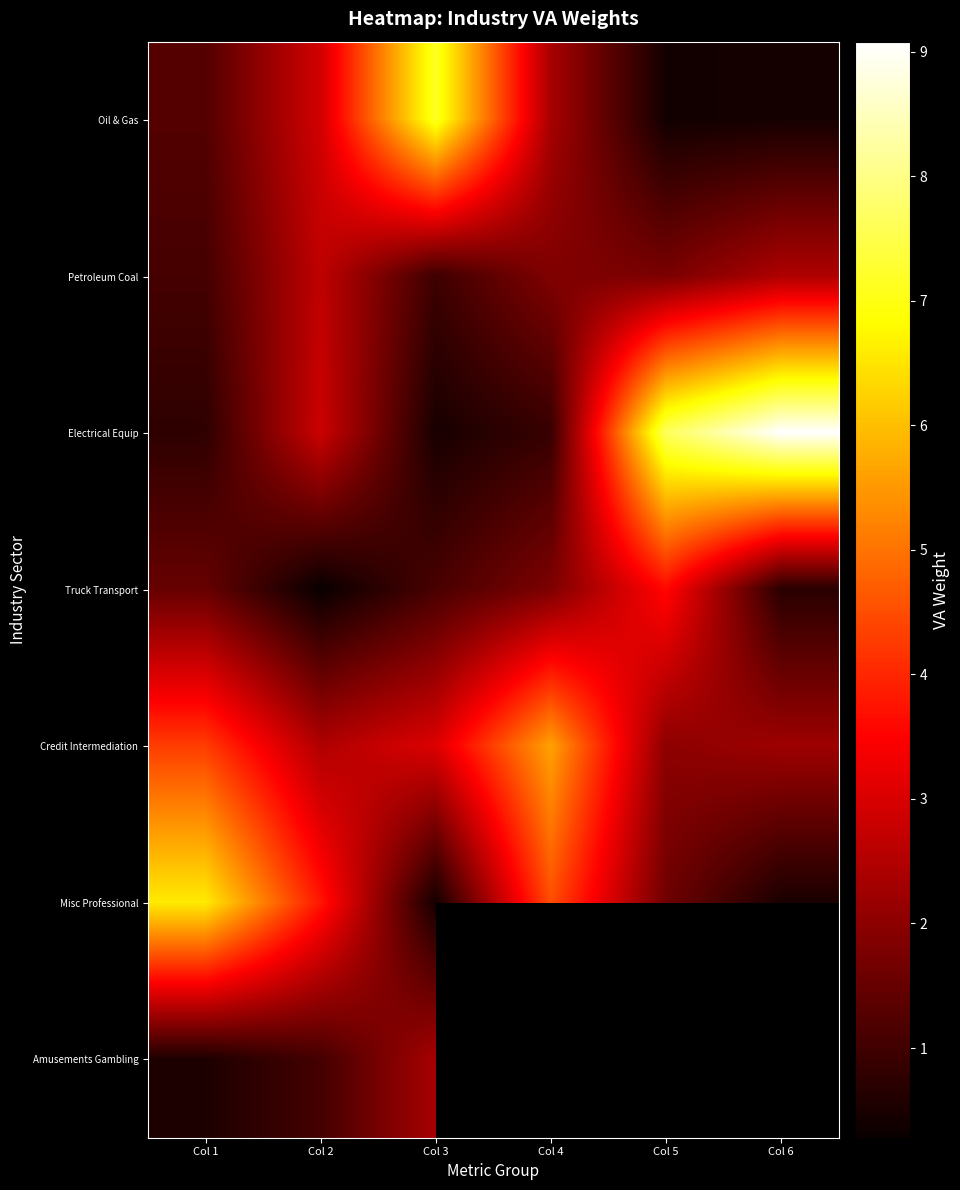

What is the minimum value shown in the chart?

0.3